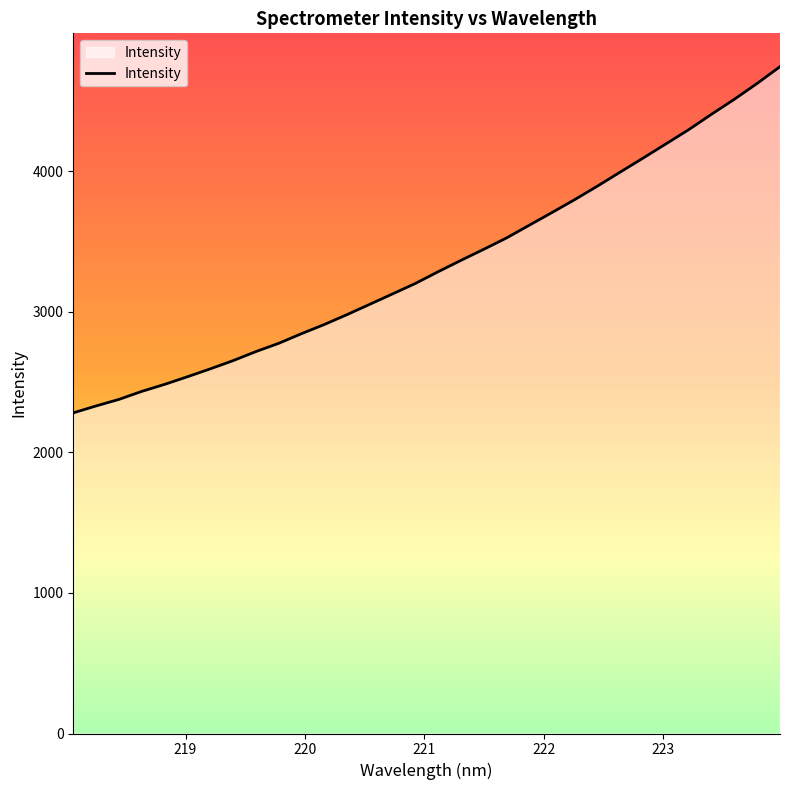

What is the maximum value shown in the chart?

4745.5